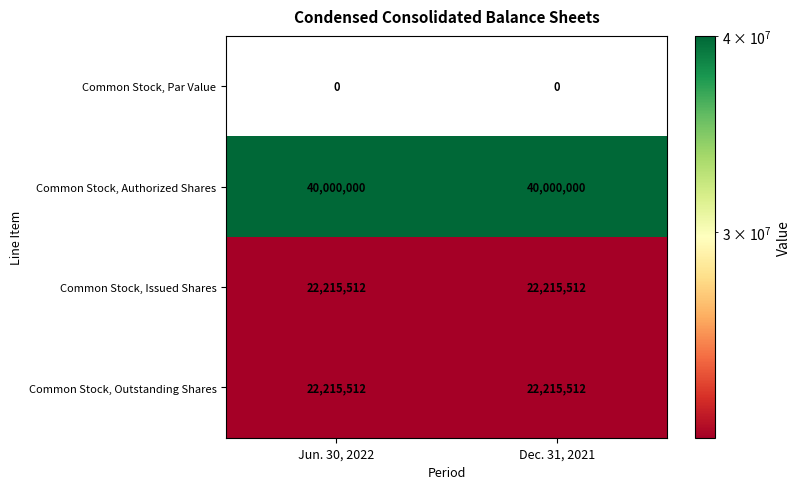

What is the spread (max minus min) of values at Dec. 31, 2021?

40000000